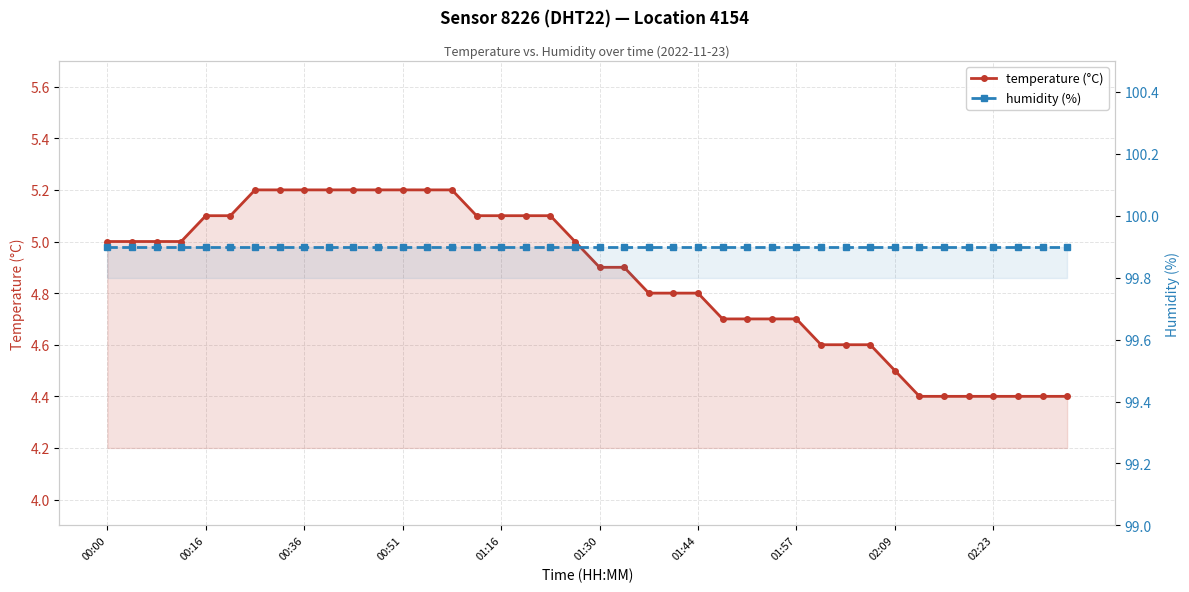

What is the approximate value of humidity (%) at 00:00?

99.9